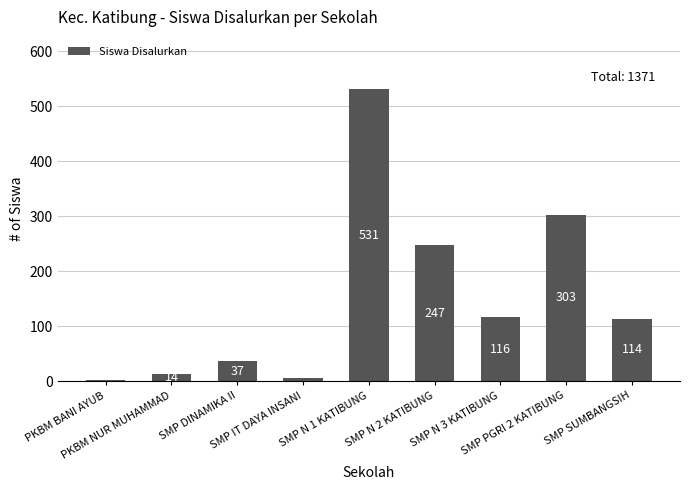

At which label does the data first exceed 114?

SMP N 1 KATIBUNG